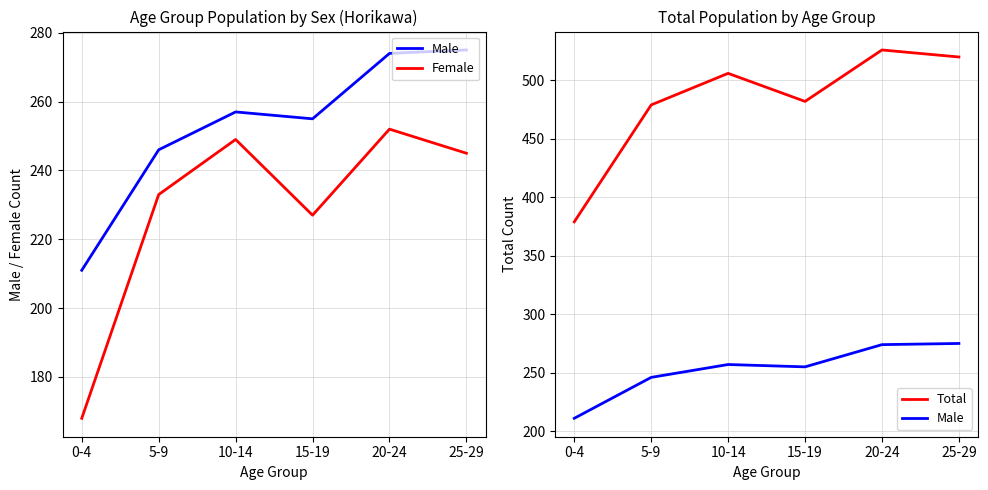

In Total, how many points are higher than both neighbors (excluding endpoints)?

2